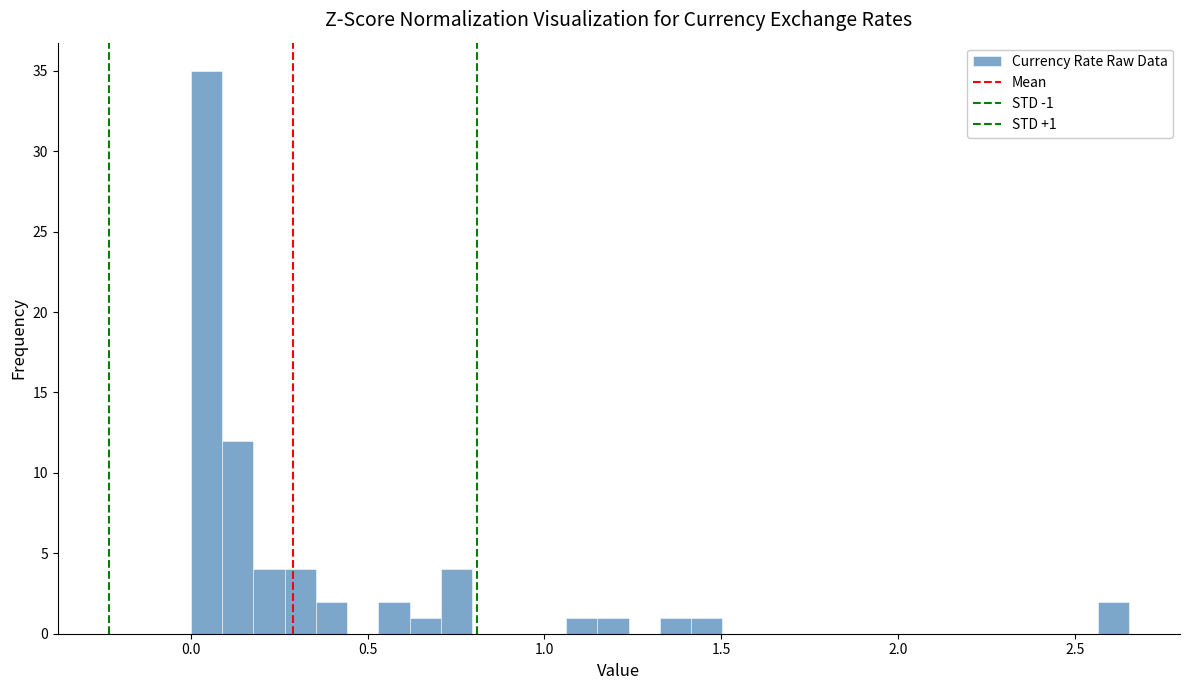

Read against the x-axis, roughly where is the centre of the tallest bar?

0.05